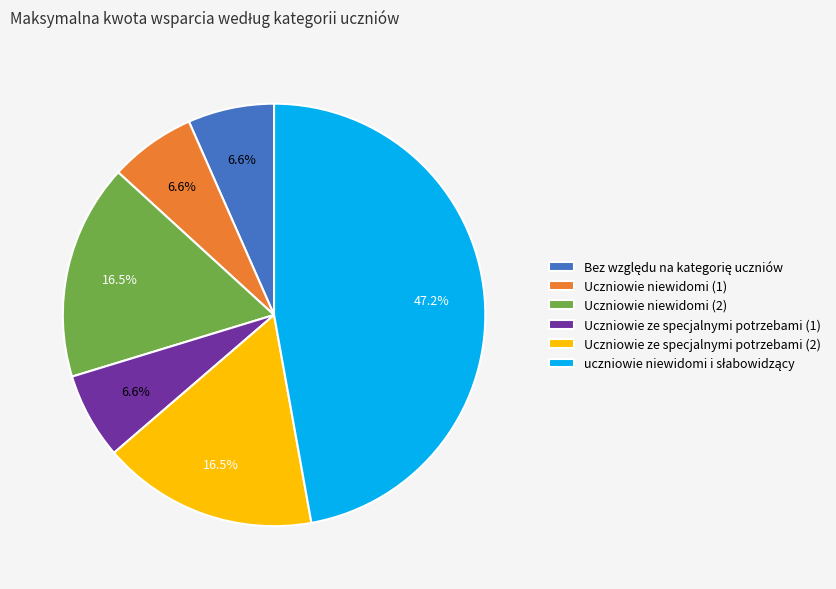

Is it true that Uczniowie niewidomi (1) is 7% of the pie?

True